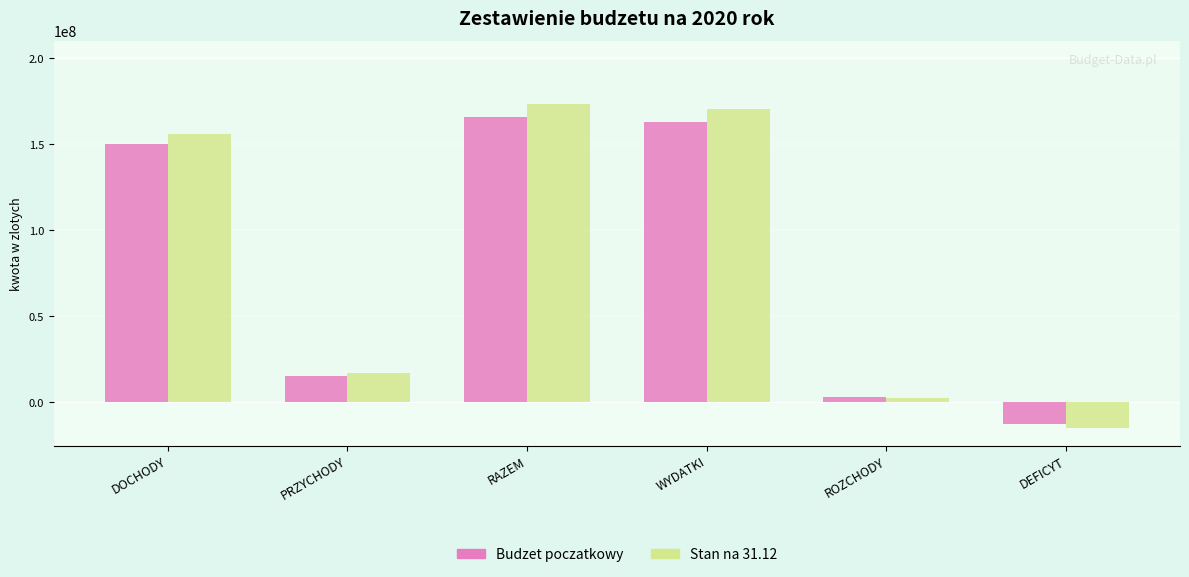

At which category is the sum across all series the highest?

RAZEM